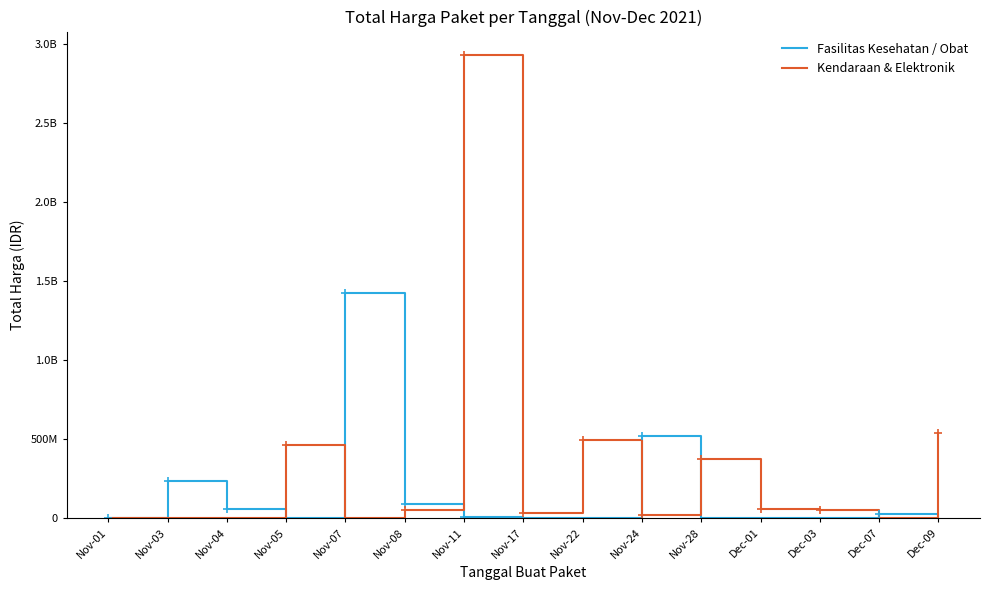

Between Nov-17 and Nov-05, which is larger?

Nov-17